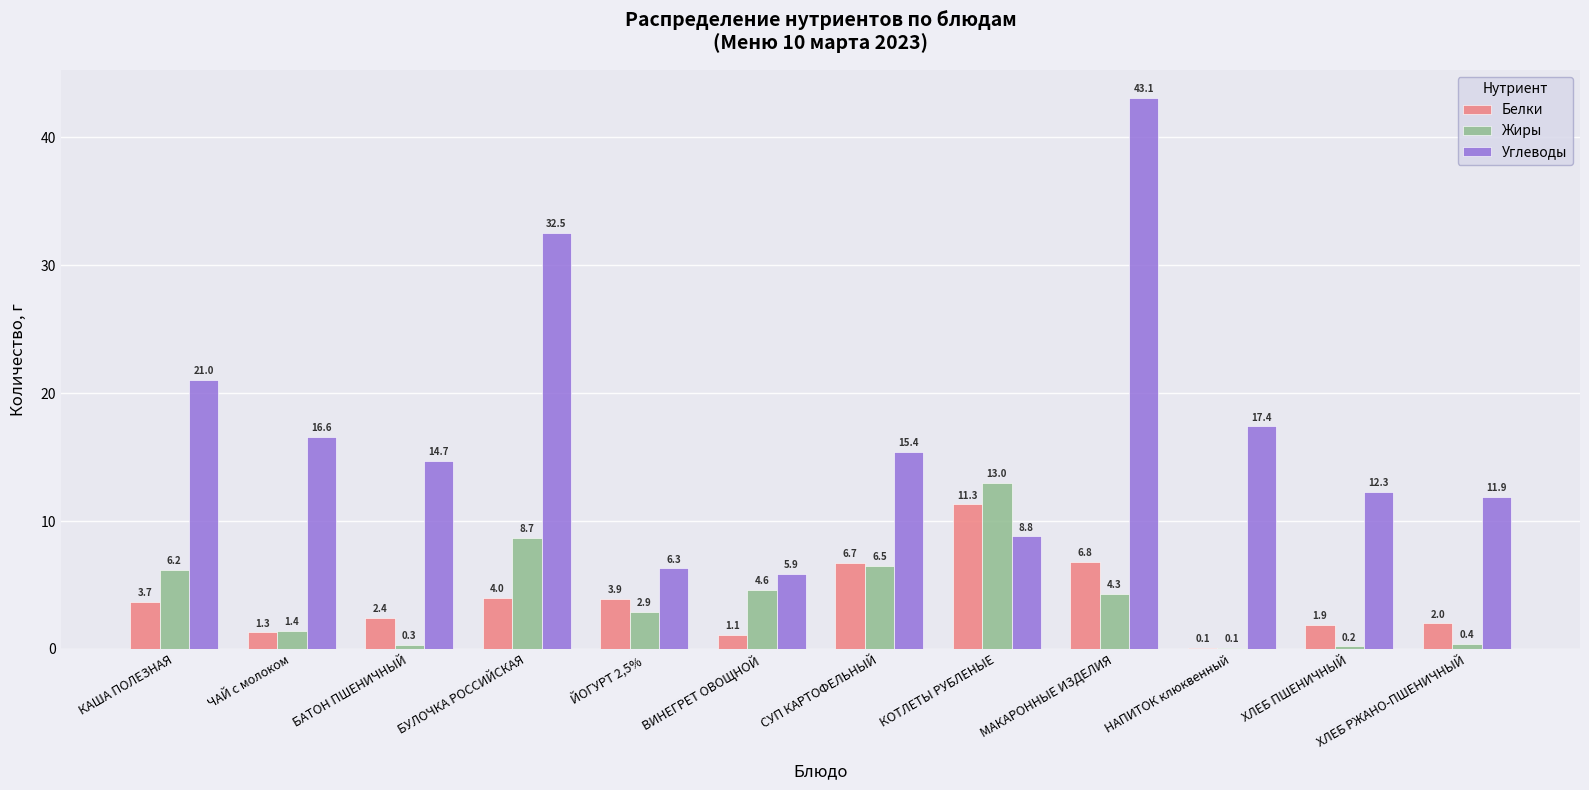

Count the number of categories in the chart.

12